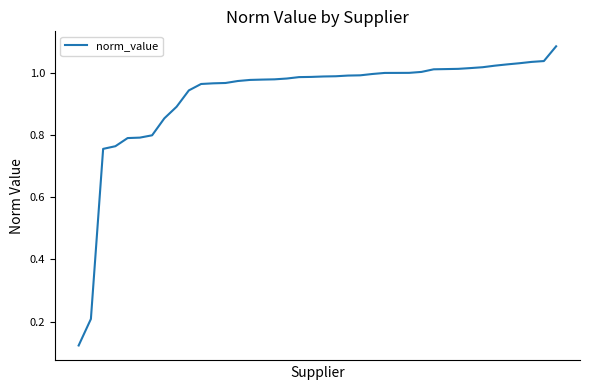

How many distinct data groups are displayed?

1